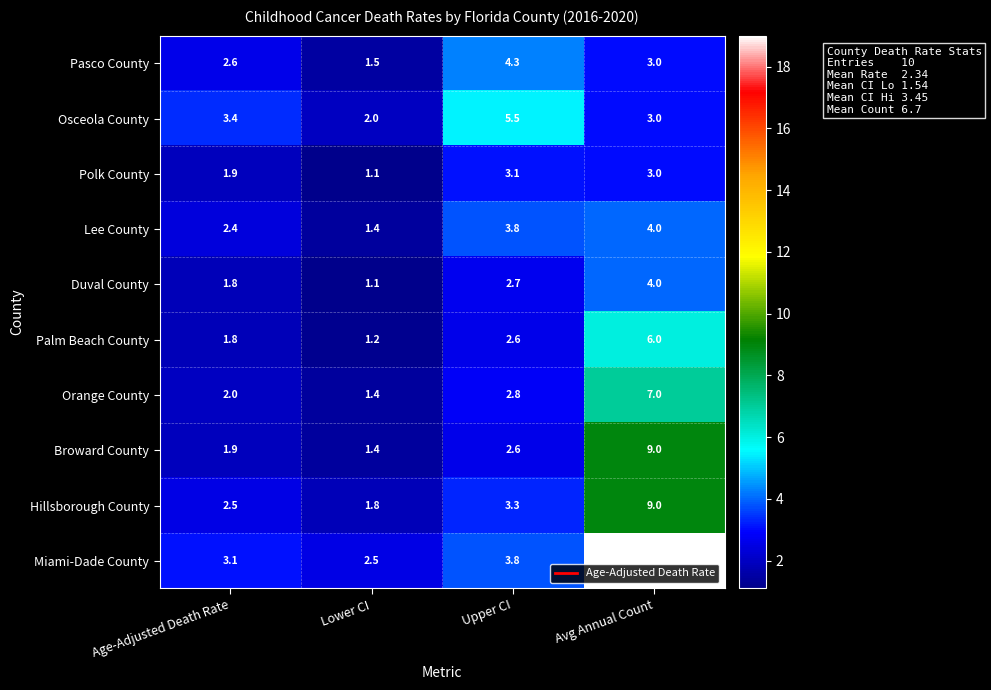

What is the sum of the Palm Beach County values at Upper CI and Avg Annual Count?

8.6